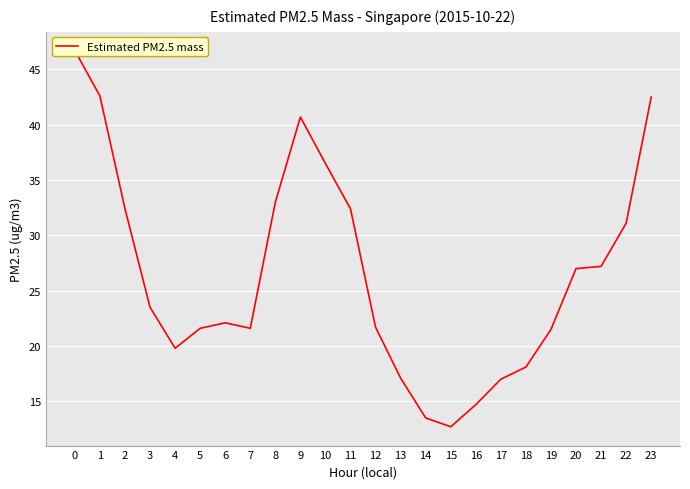

What is the value of the 13th point from the left?

21.7